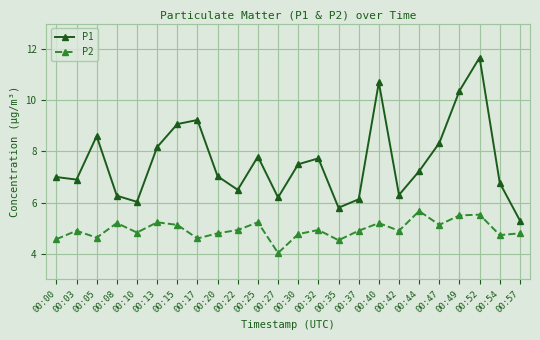

What is the difference between the P1 values at 00:47 and 00:05?

0.3